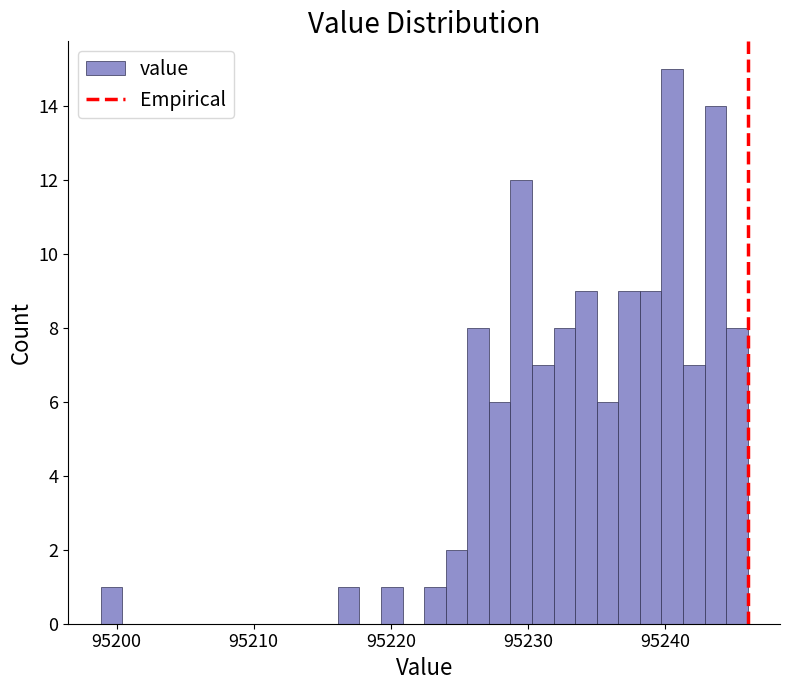

Around what value on the x-axis is the tallest bar? Give the approximate position of its centre, as read against the axis.

95241